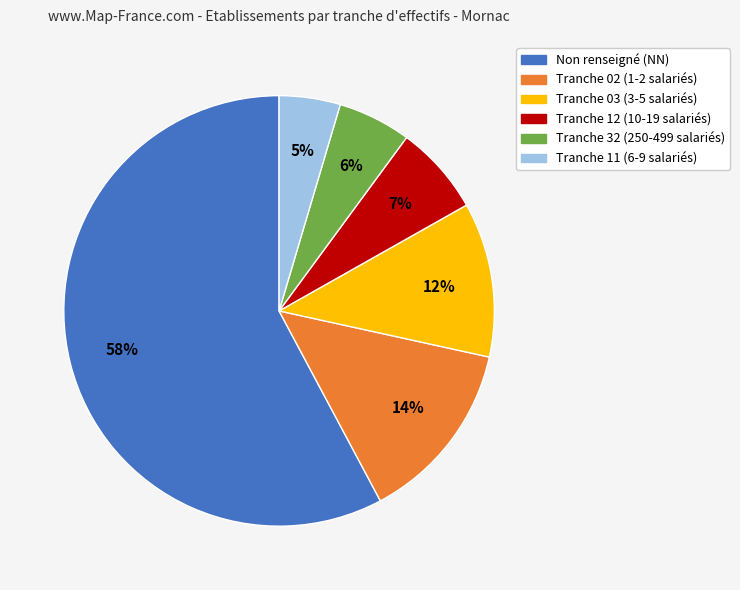

To the nearest percent, what is the average slice percentage?

17%